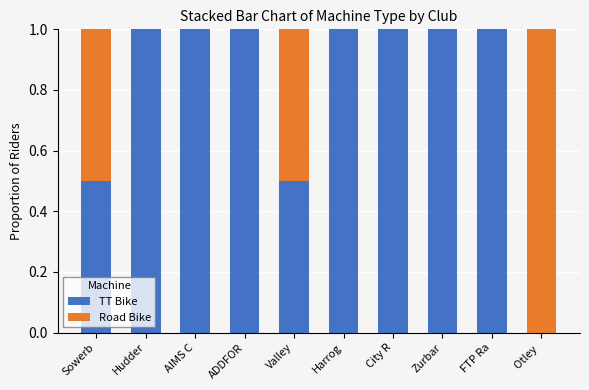

True or false: TT Bike has a value of 0.3 at FTP Ra.

False